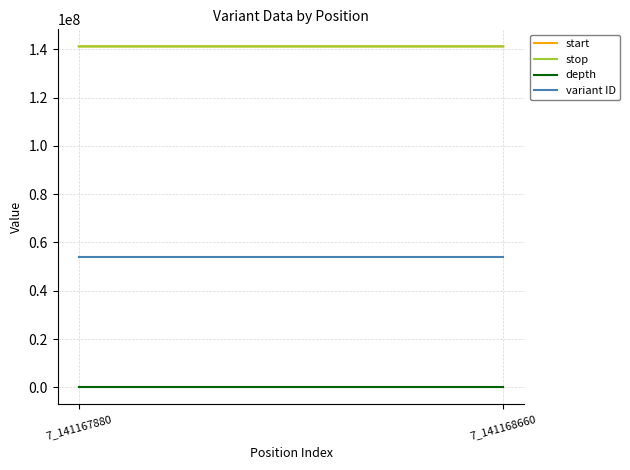

How many variant ID values are between 54157875 and 54157876?

2